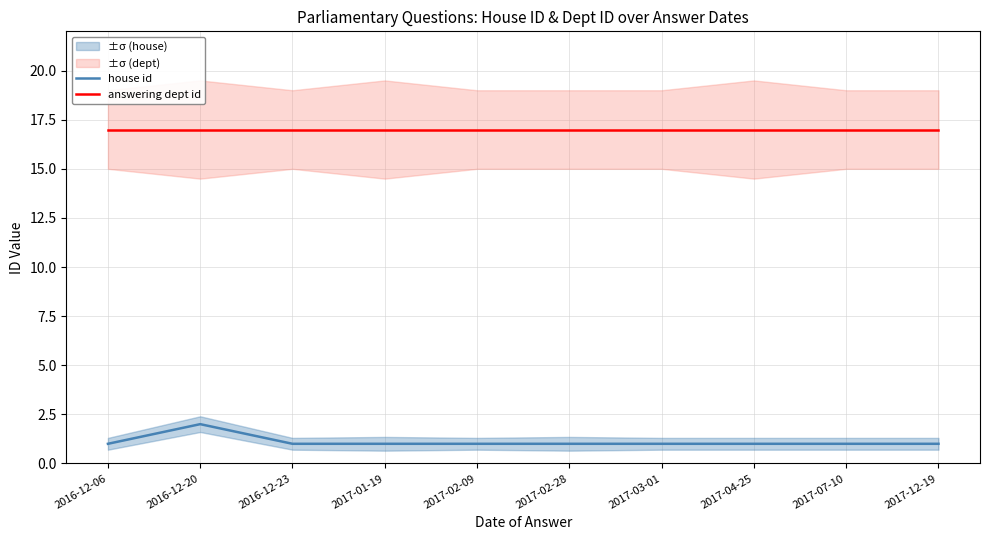

What position from the right is 2016-12-20?

9